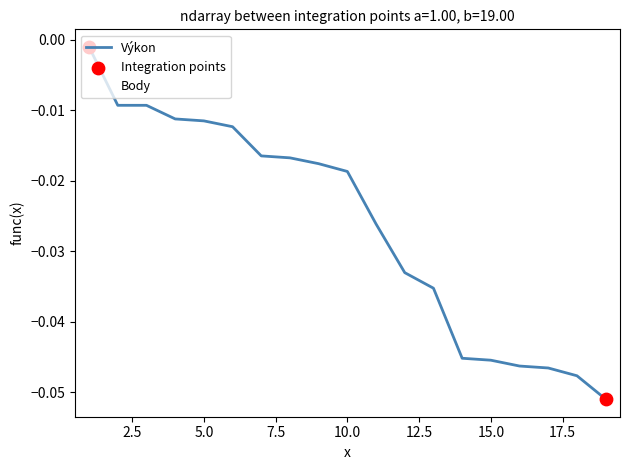

True or false: Body and Výkon intersect in this chart.

True